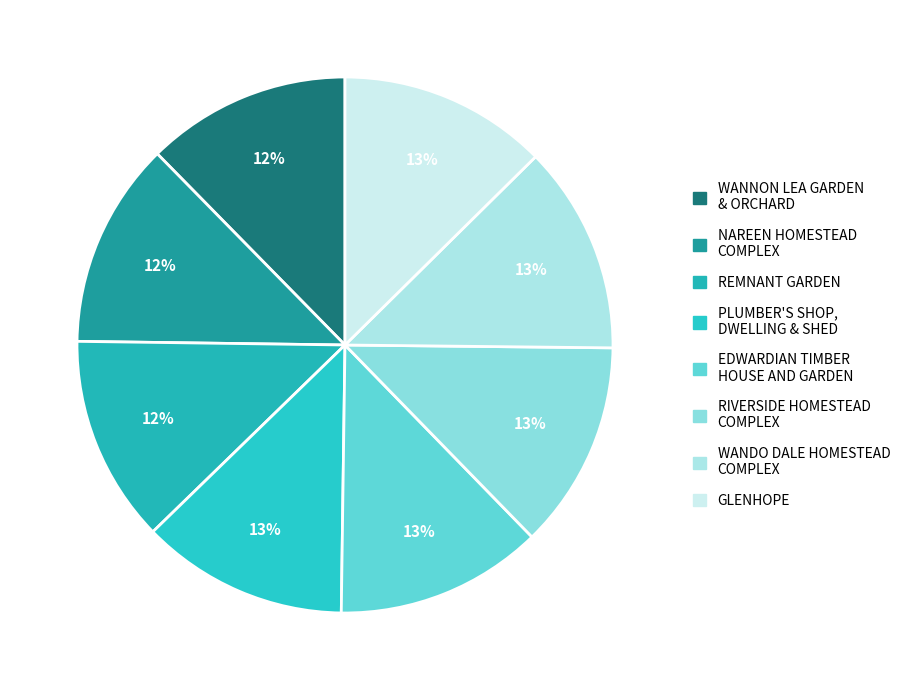

What percentage is the REMNANT GARDEN slice, to the nearest percent?

12%